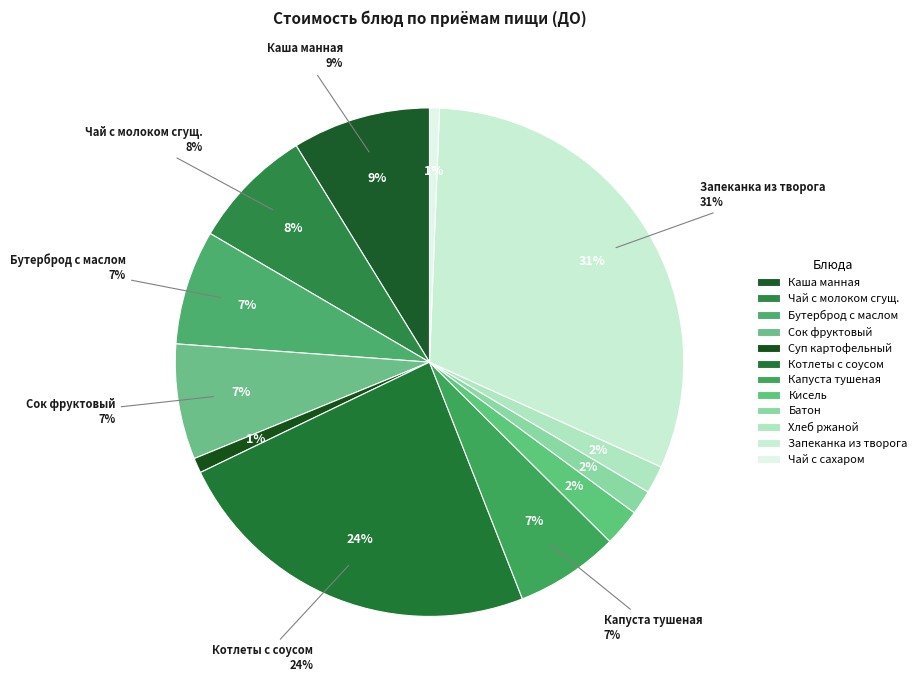

Do бутерброд с маслом and хлеб ржаной together represent more than half of the pie?

No